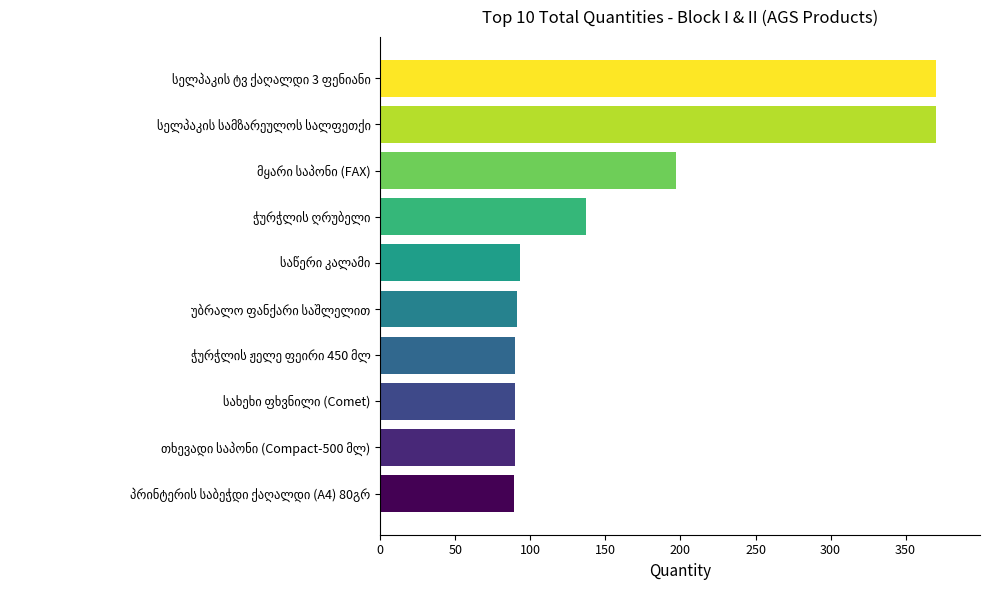

What is the sum of all values?

1617